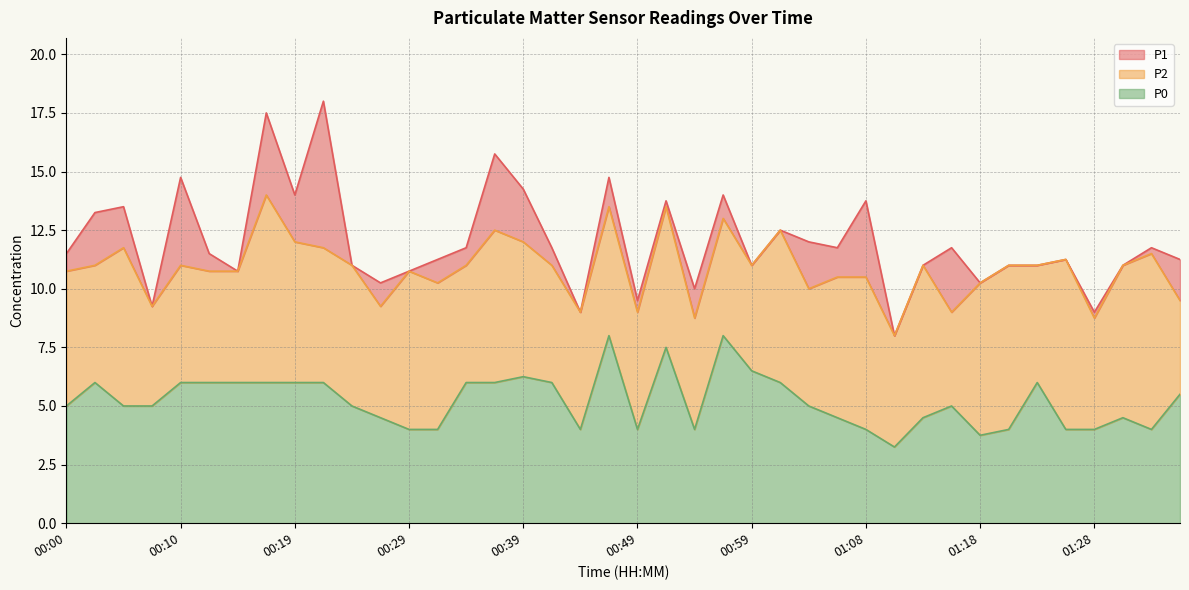

True or false: P2 and P0 cross at least once.

False